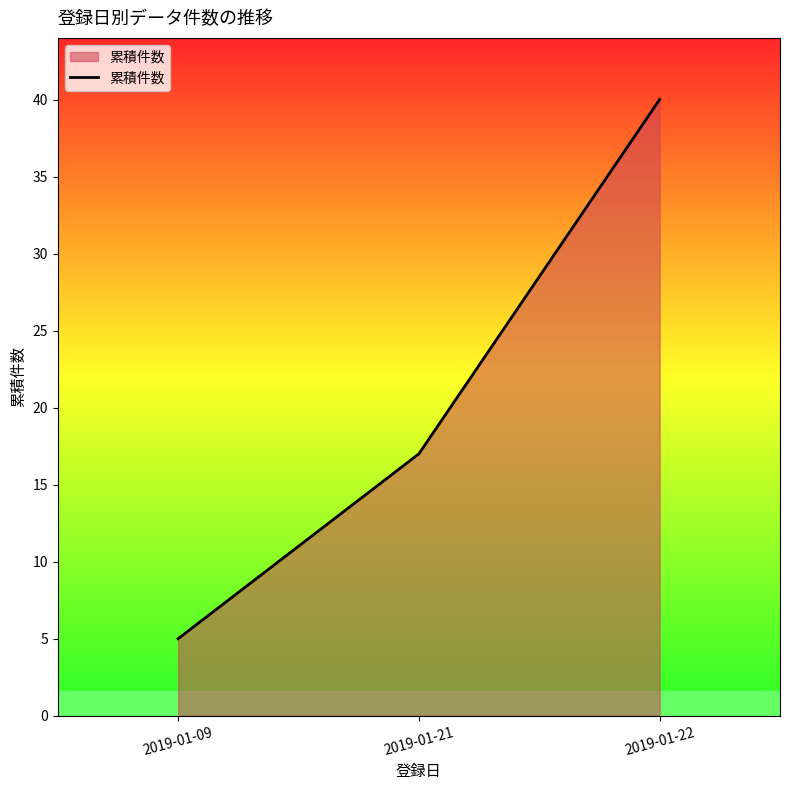

At which label is the value closest to 22?

2019-01-21